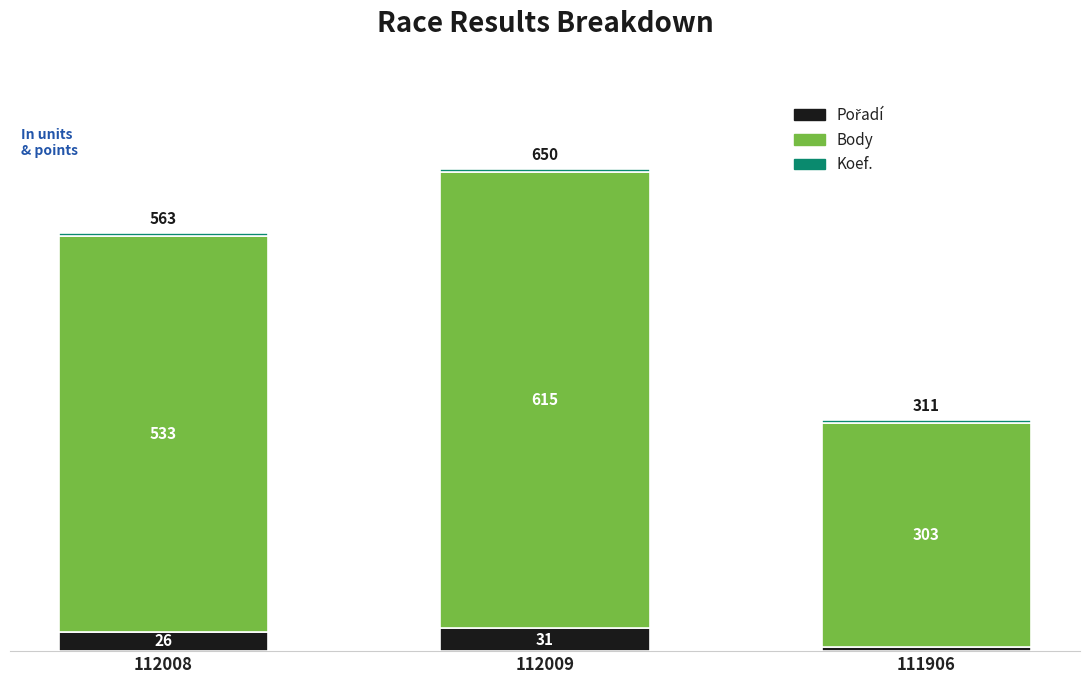

Does the chart contain any negative values?

No